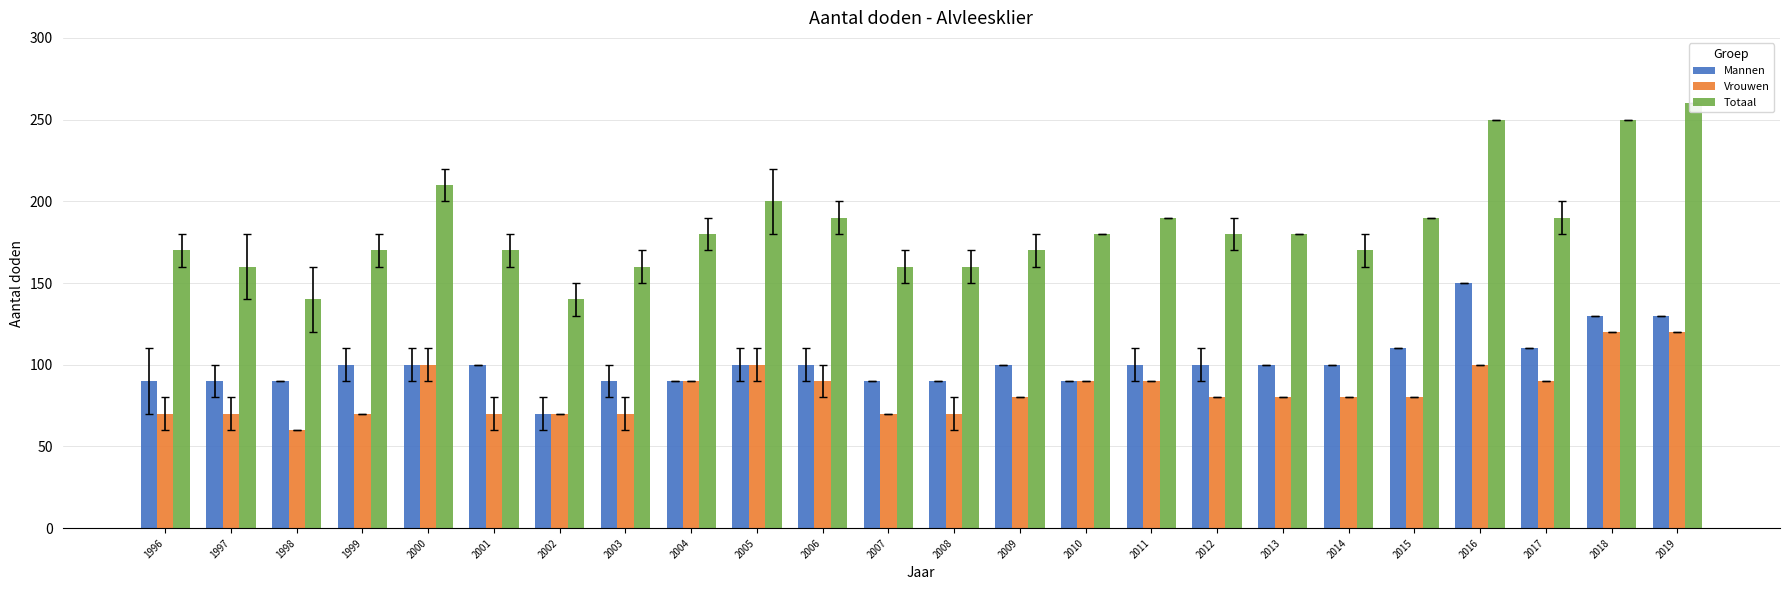

The Vrouwen series shows 70 at 2003. True or false?

True